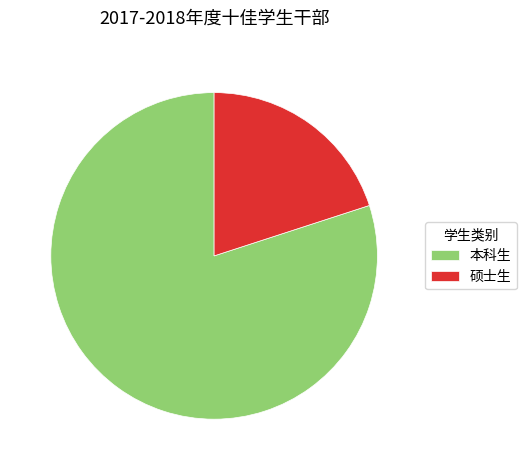

Which has a higher value, 硕士生 or 本科生?

本科生